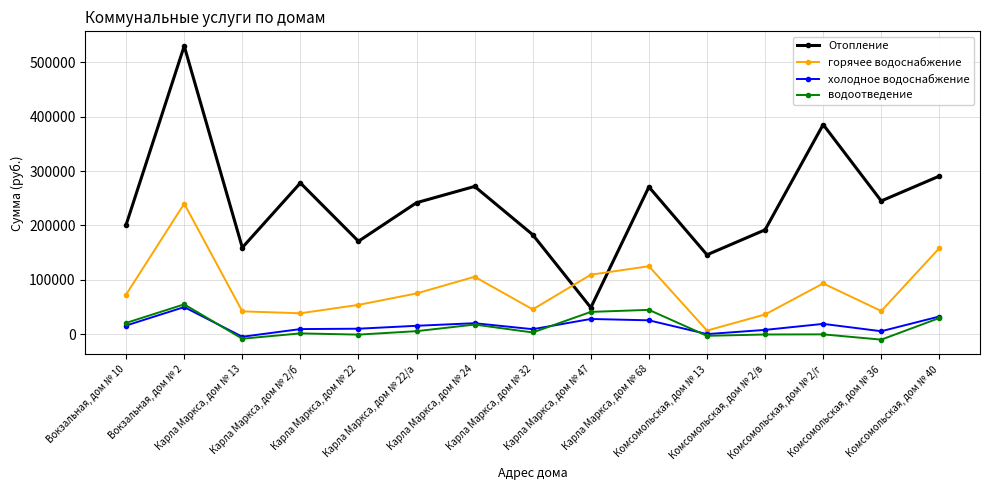

How many values in the Отопление series exceed 241843?

8